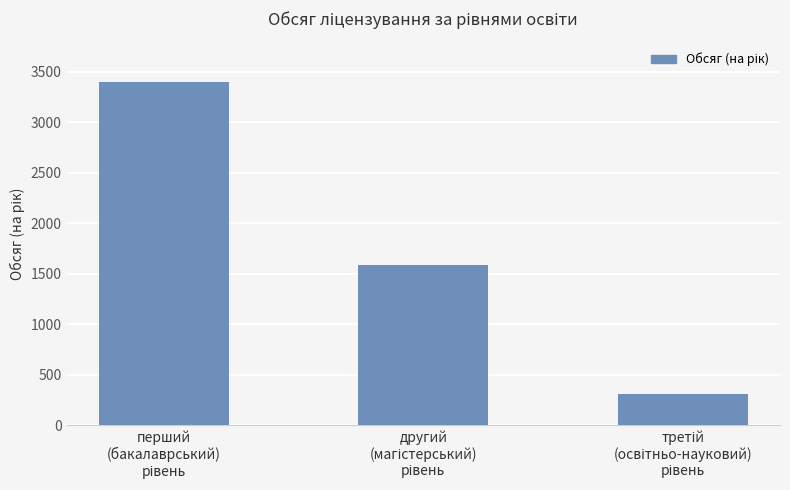

What is the value of the 2nd bar from the left?

1584